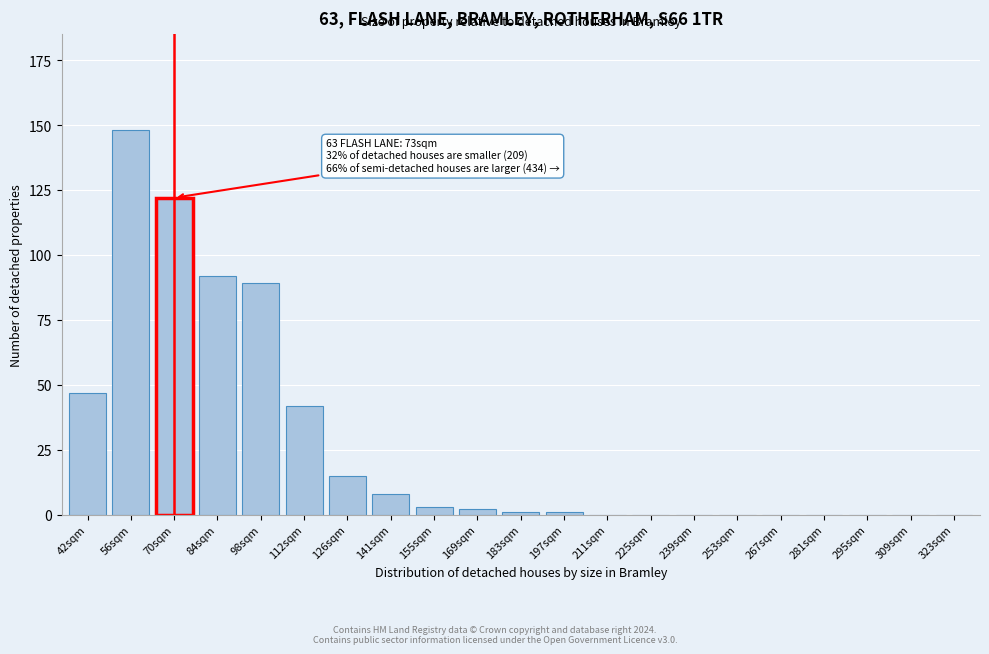

Reading left to right, what are all the values shown in this chart?

42sqm=47	56sqm=148	70sqm=122	84sqm=92	98sqm=89	112sqm=42	126sqm=15	141sqm=8	155sqm=3	169sqm=2	183sqm=1	197sqm=1	211sqm=0	225sqm=0	239sqm=0	253sqm=0	267sqm=0	281sqm=0	295sqm=0	309sqm=0	323sqm=0